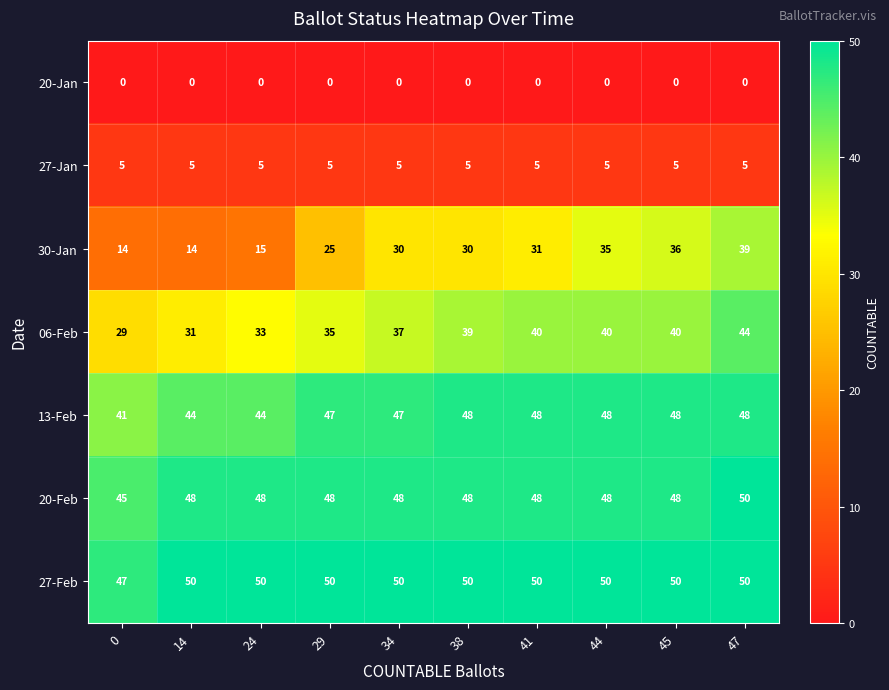

What is the highest value of the 13-Feb series?

48